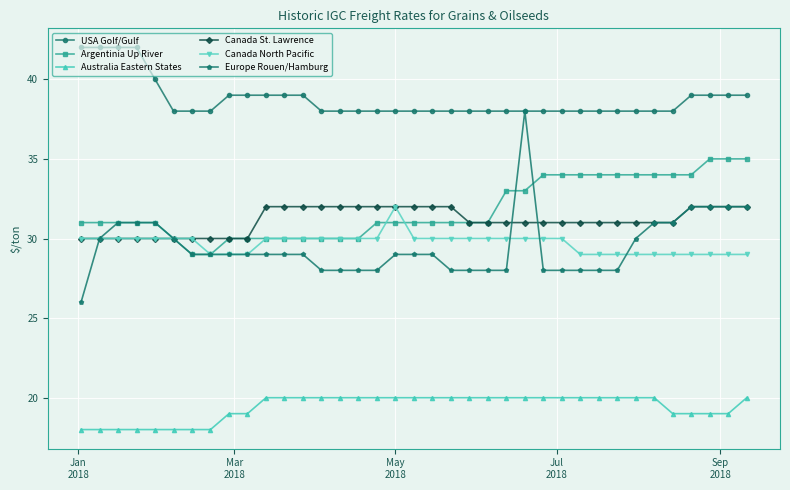

What are all the series names shown in the legend?

USA Golf/Gulf, Argentinia Up River, Australia Eastern States, Canada St. Lawrence, Canada North Pacific, Europe Rouen/Hamburg